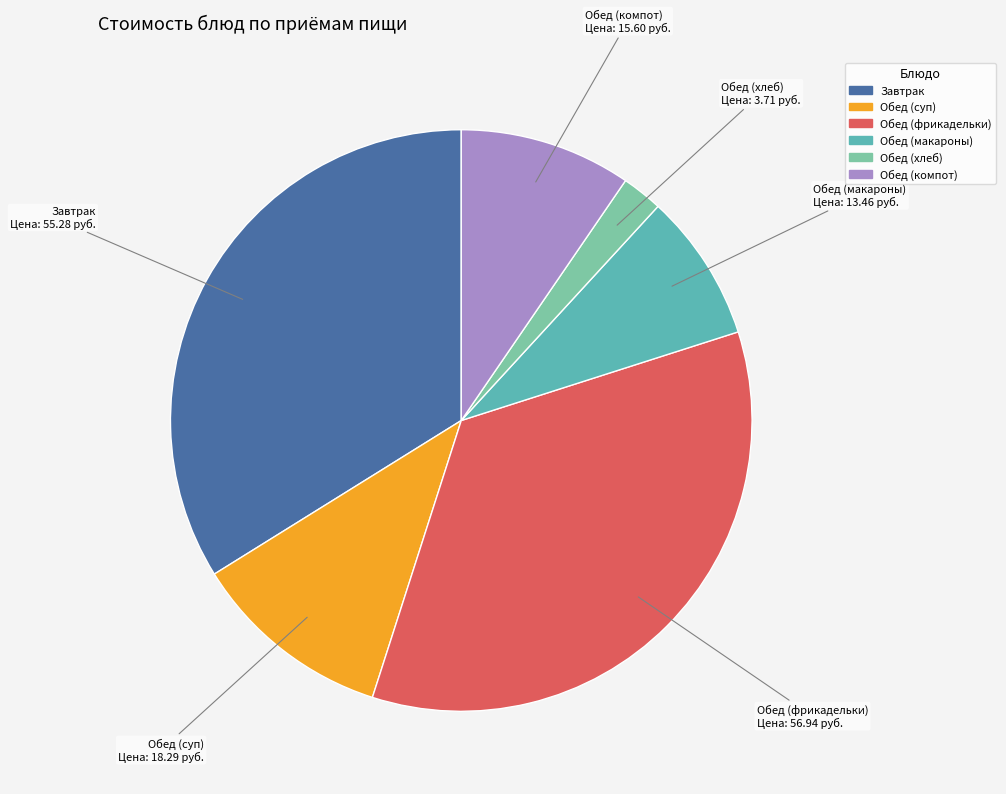

Does Обед (компот) represent more than half of the total?

No